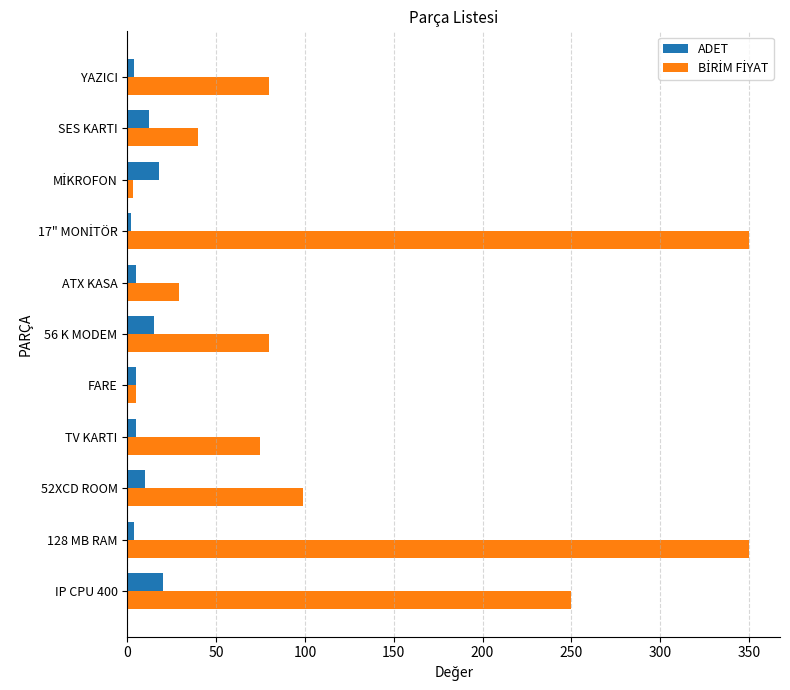

Count the number of data series in this chart.

2